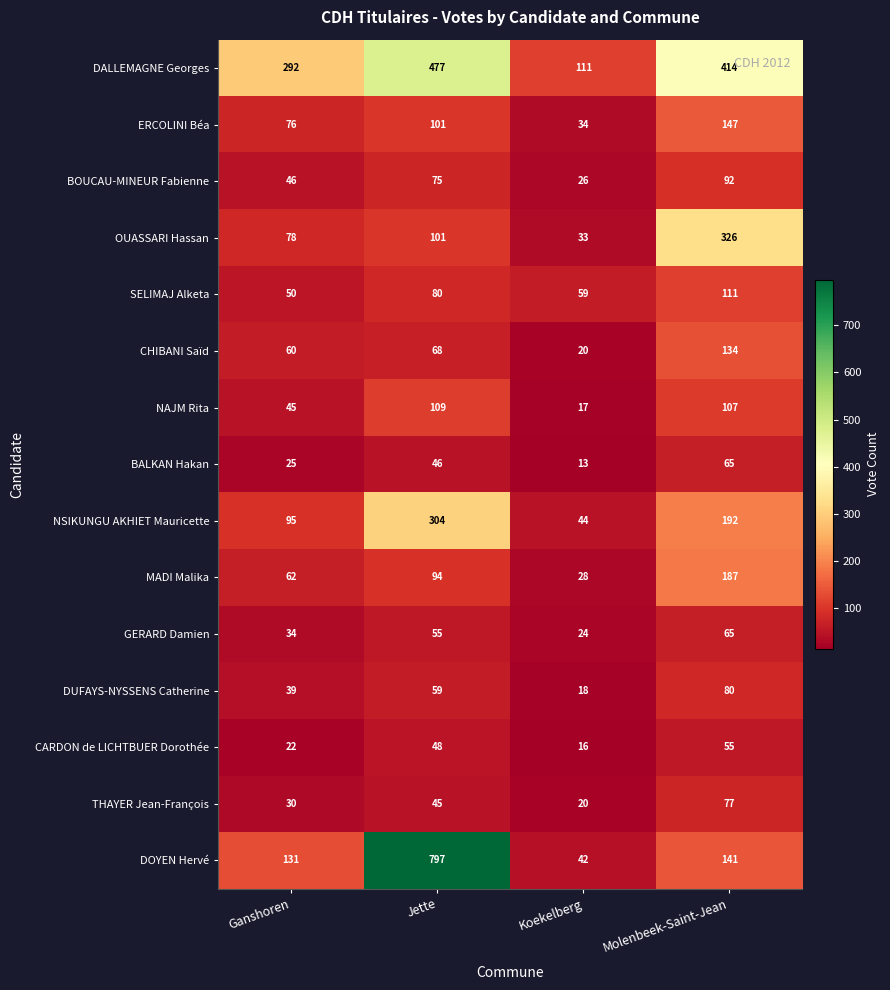

How many categories are shown in the chart?

4